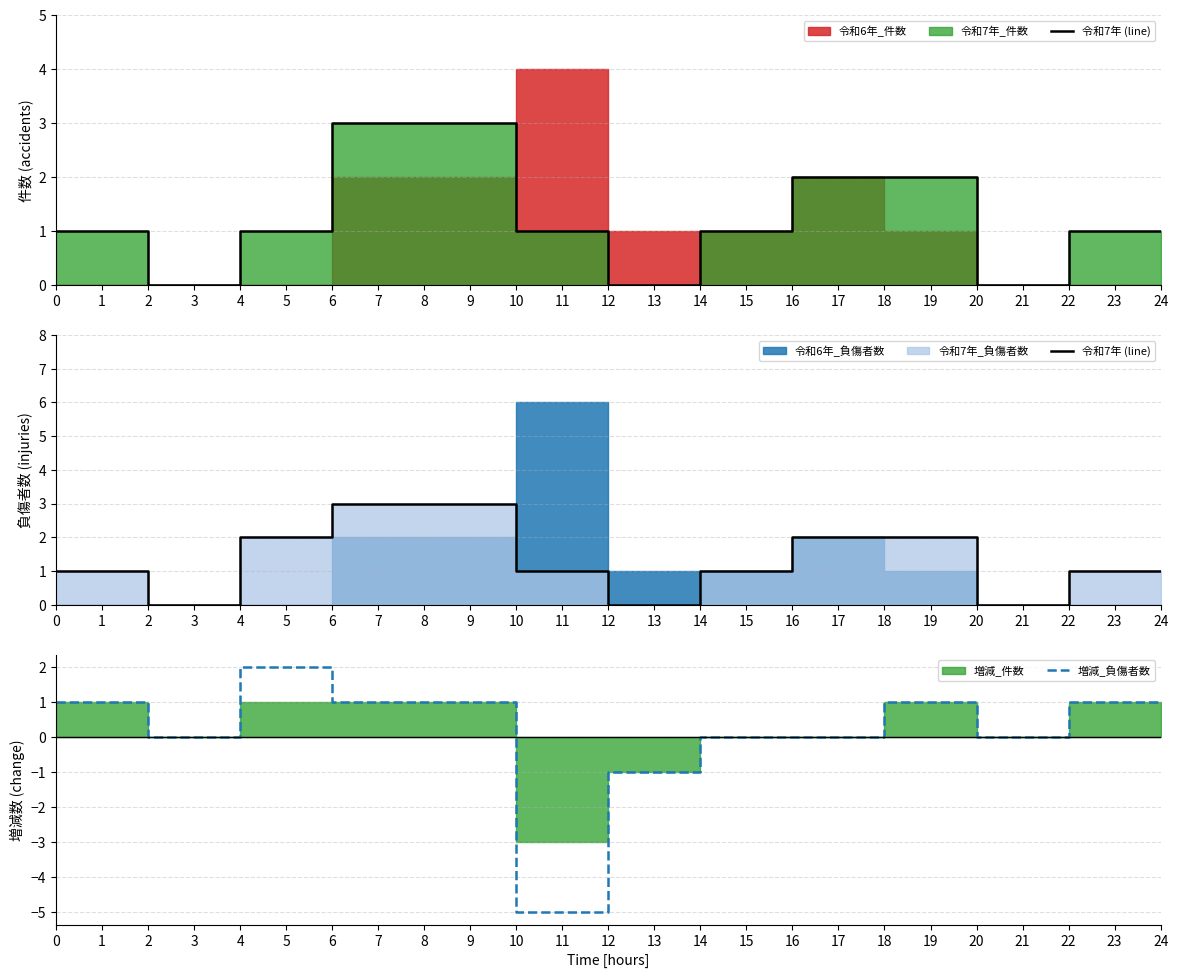

Count the 増減_負傷者数 values in the range 0 to 1.

10